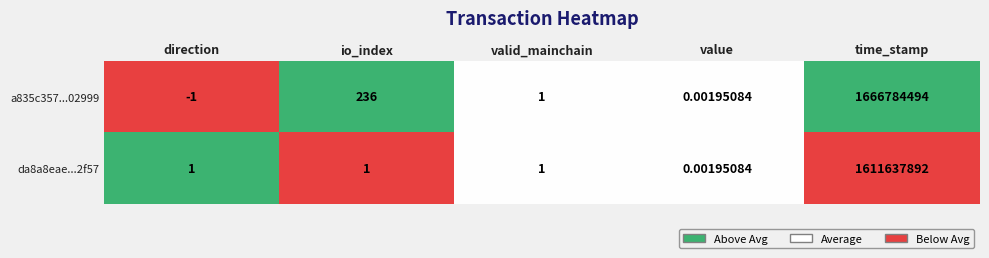

Which category has the lowest value in the a835c357...02999 series?

direction